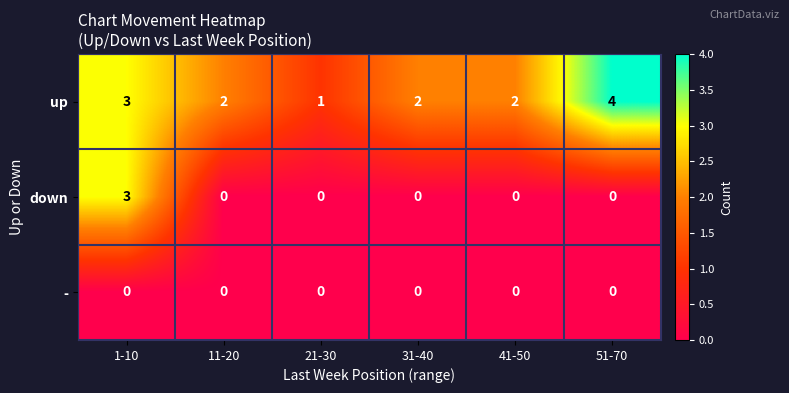

Reading left to right, extract all data points from this chart.

up: 3	2	1	2	2	4
down: 3	0	0	0	0	0
-: 0	0	0	0	0	0